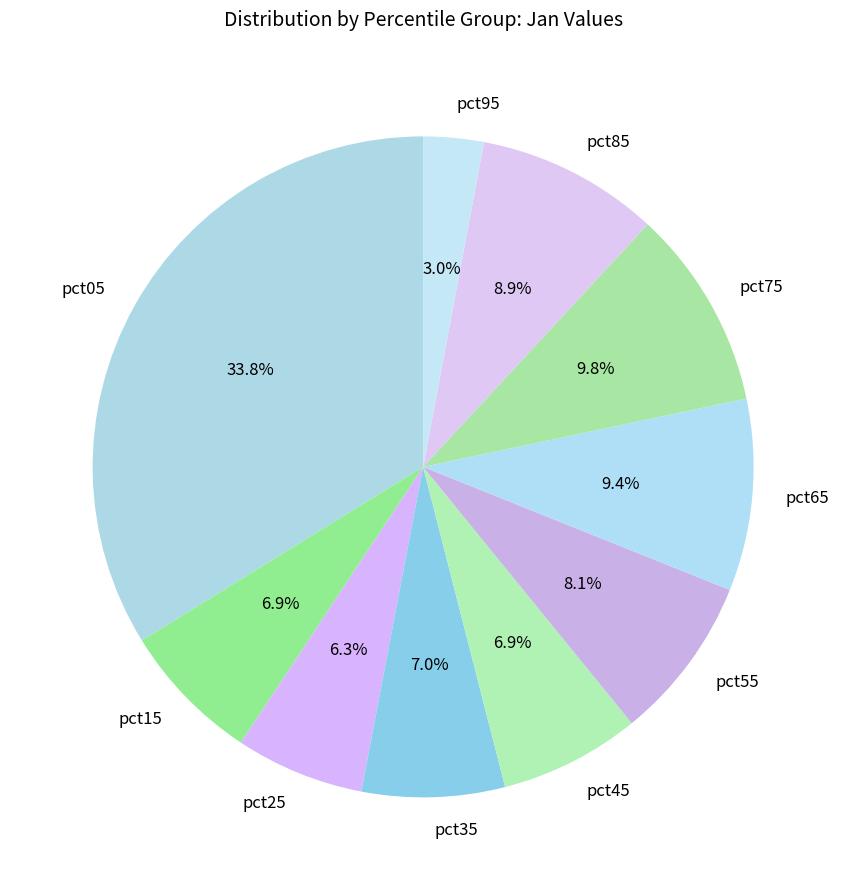

Between pct25 and pct45, which is larger?

pct45